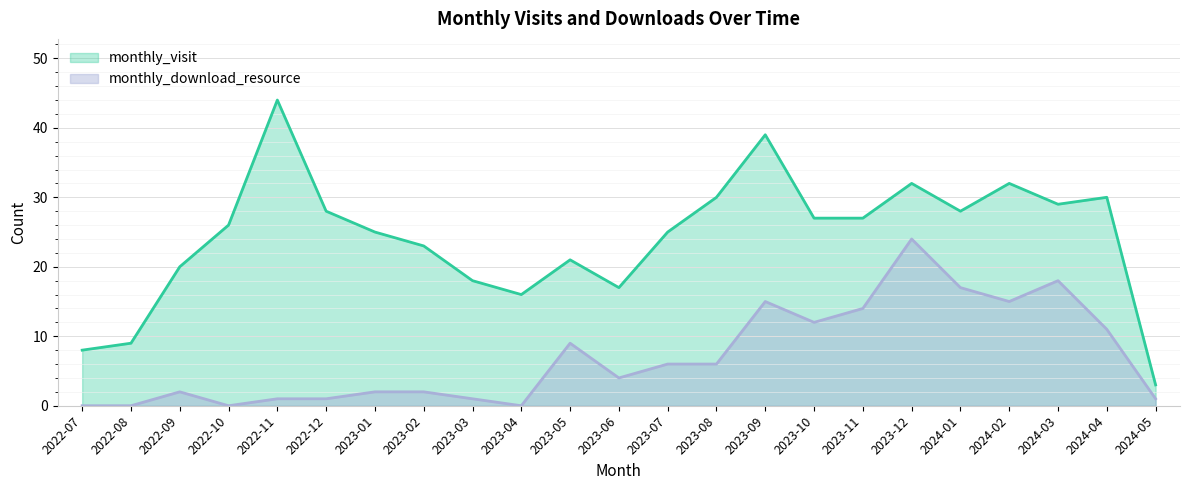

How many data points does each series have?

23